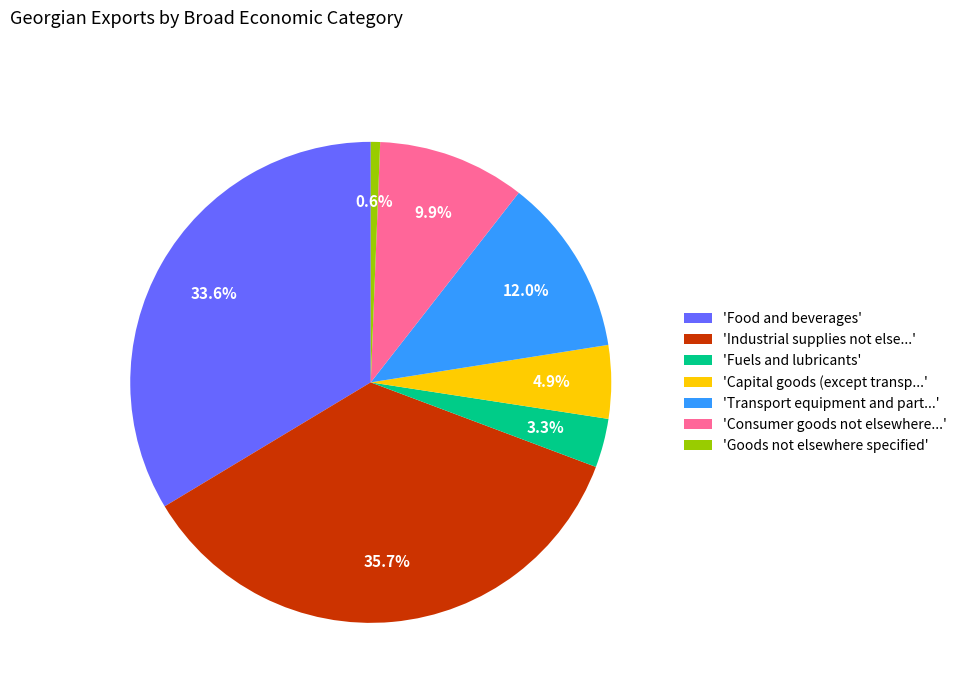

Is there any slice that represents more than half of the pie?

No